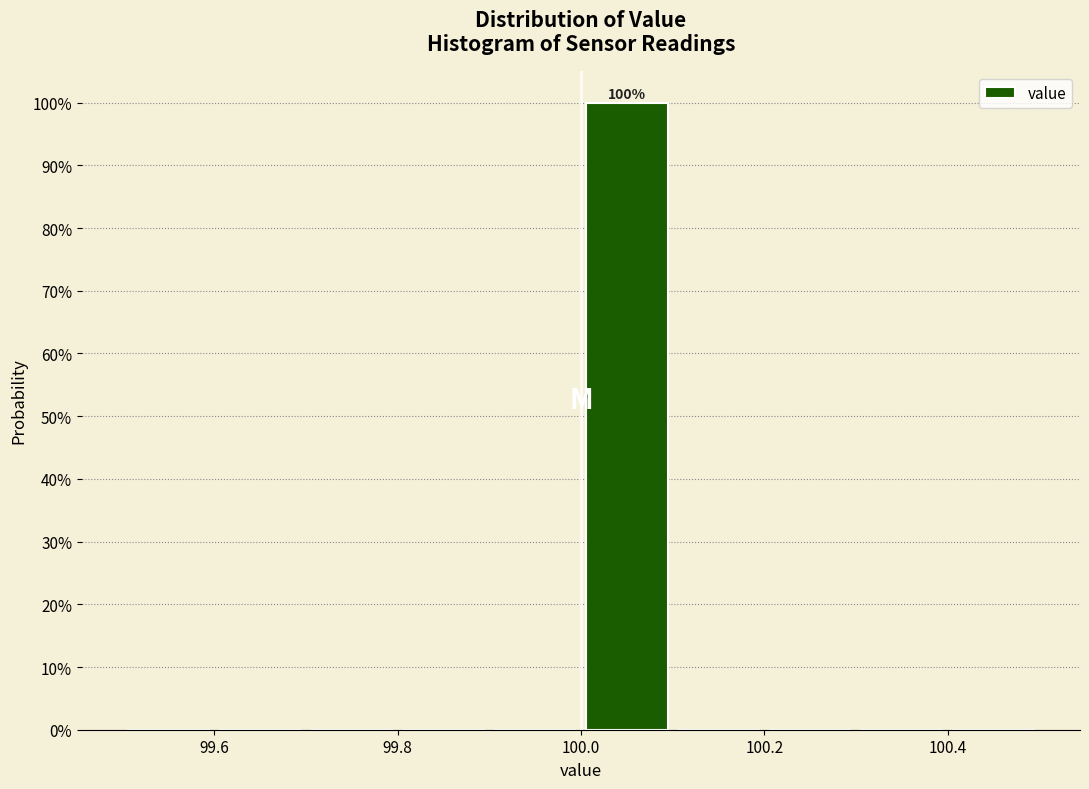

Which range on the x-axis has the tallest bar?

100.0 to 100.1